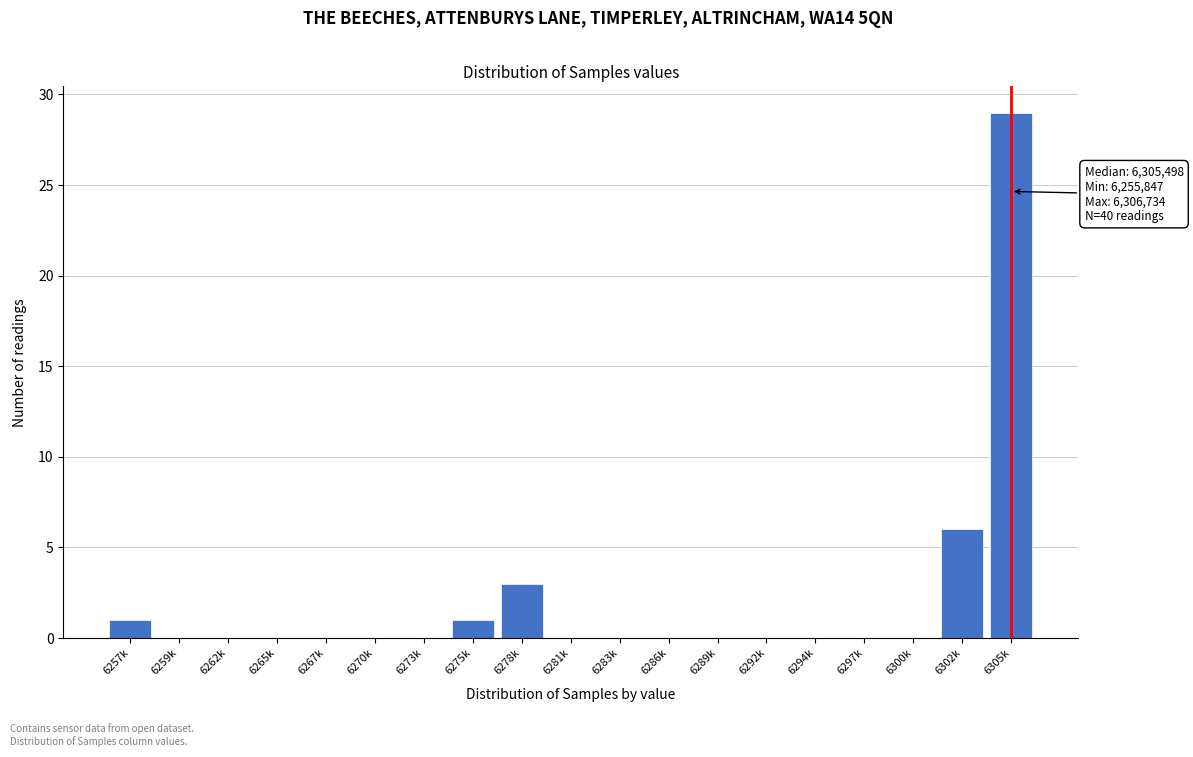

Reading left to right, transcribe all the data shown in this chart.

6257k=1	6259k=0	6262k=0	6265k=0	6267k=0	6270k=0	6273k=0	6275k=1	6278k=3	6281k=0	6283k=0	6286k=0	6289k=0	6292k=0	6294k=0	6297k=0	6300k=0	6302k=6	6305k=29